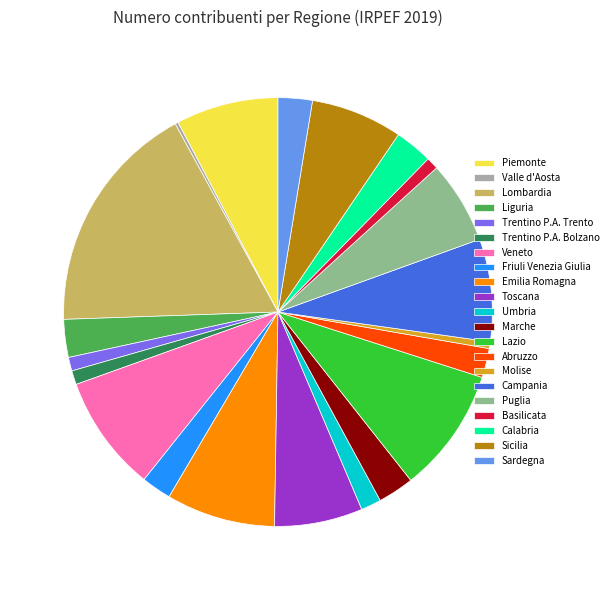

Between Molise and Abruzzo, which is larger?

Abruzzo